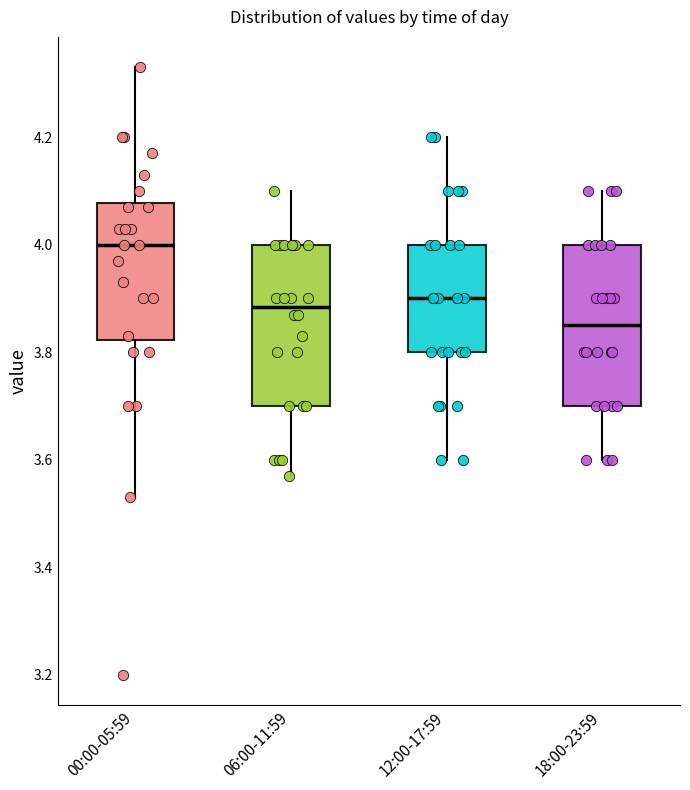

Where is the upper edge of the box for 06:00-11:59 on the y-axis? The values are not printed on the chart, so give them approximately, as read against the axis.

4.00